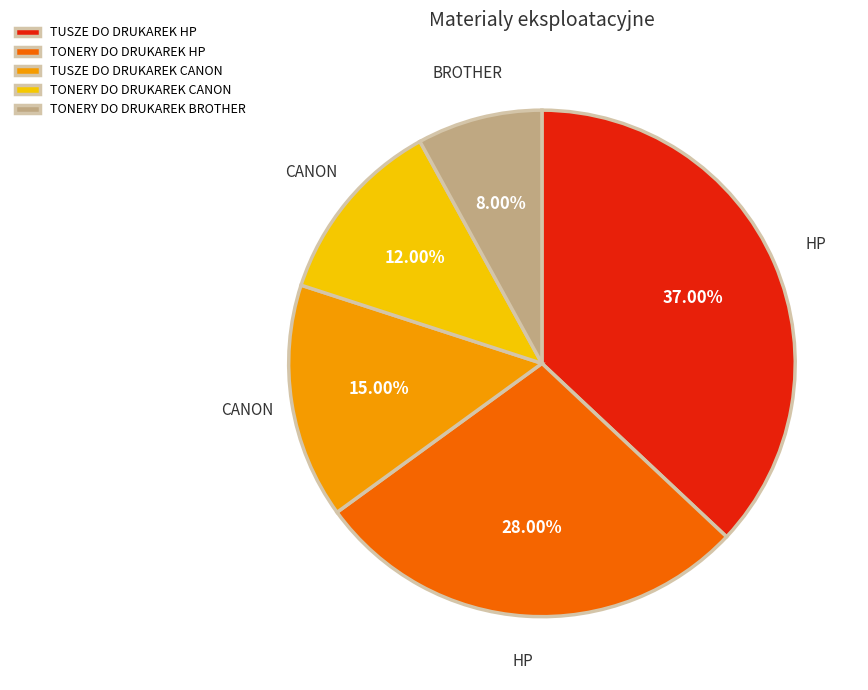

Which category has the biggest portion of the pie?

TUSZE DO DRUKAREK HP